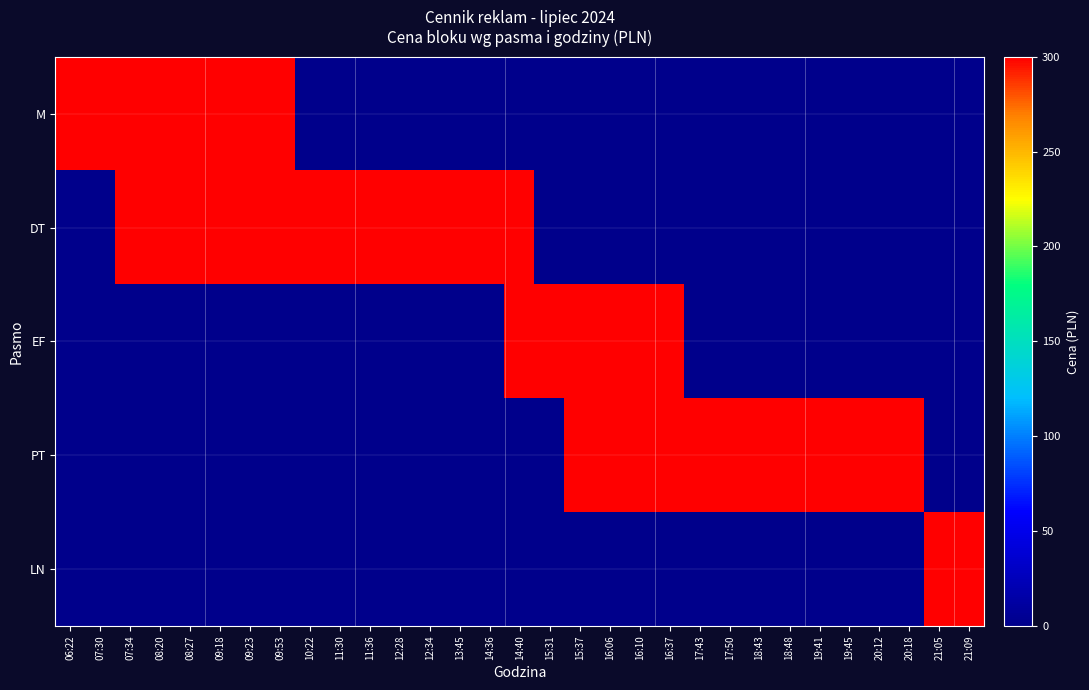

Between 09:18 and 18:48, which is larger?

09:18